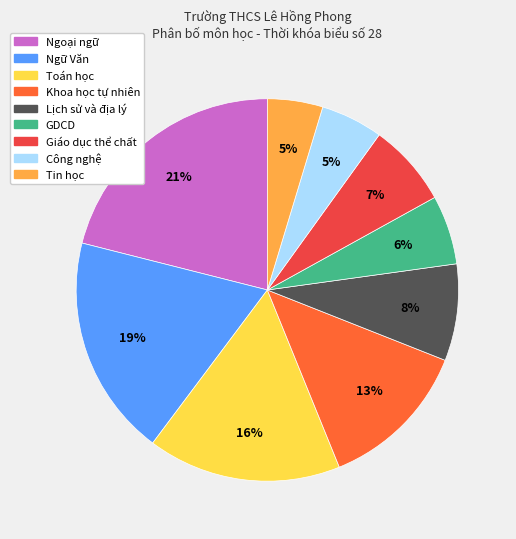

Count the number of slices in the pie.

9